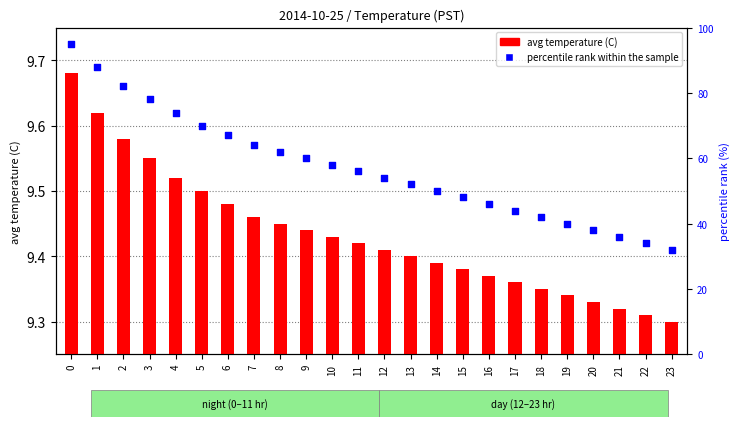

Which series contains the highest Y value?

percentile rank within the sample